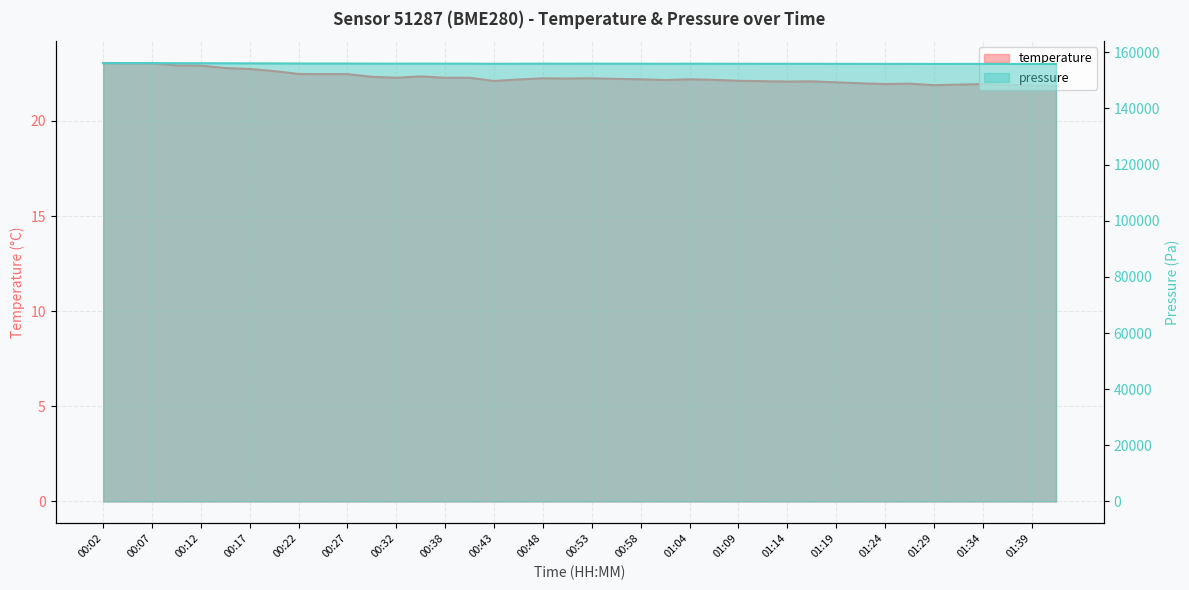

The pressure_scaled series shows 155953.0 at 00:46. True or false?

True